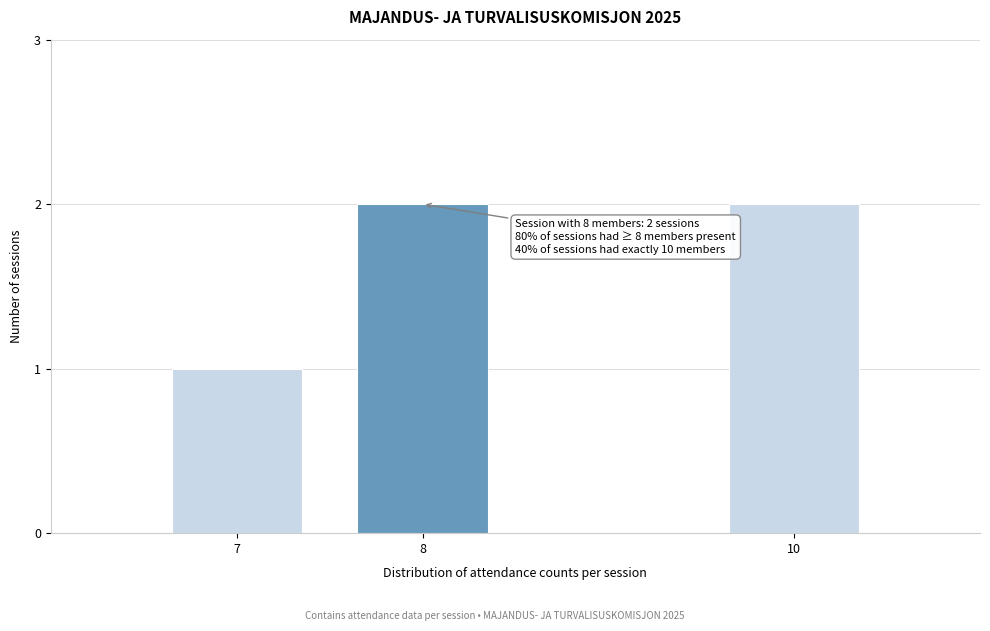

Reading left to right, extract all data points from this chart.

1	2	2